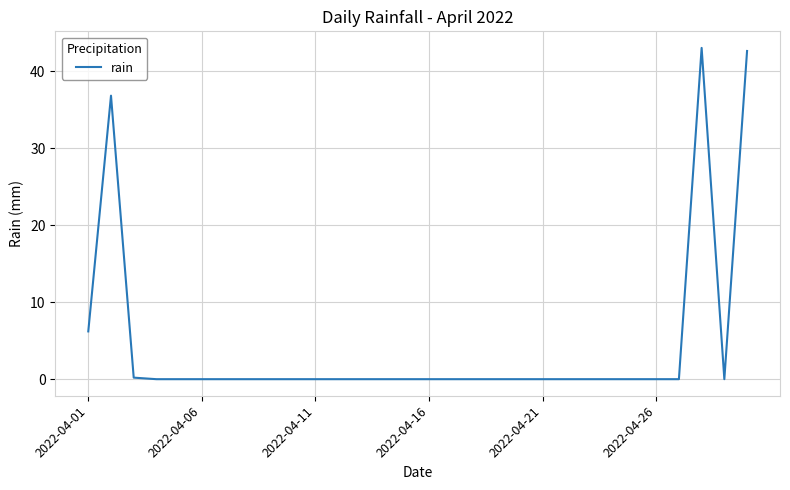

What is the difference between the second highest and second lowest values?

42.6